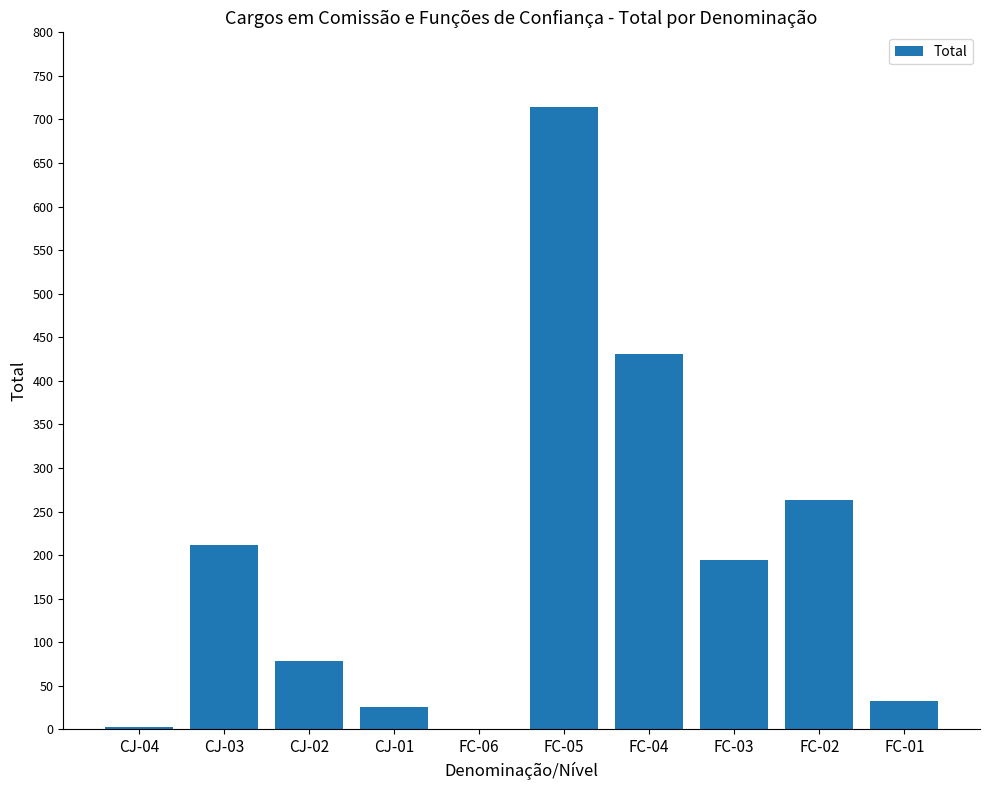

What is the change in value from CJ-04 to FC-04?

+428